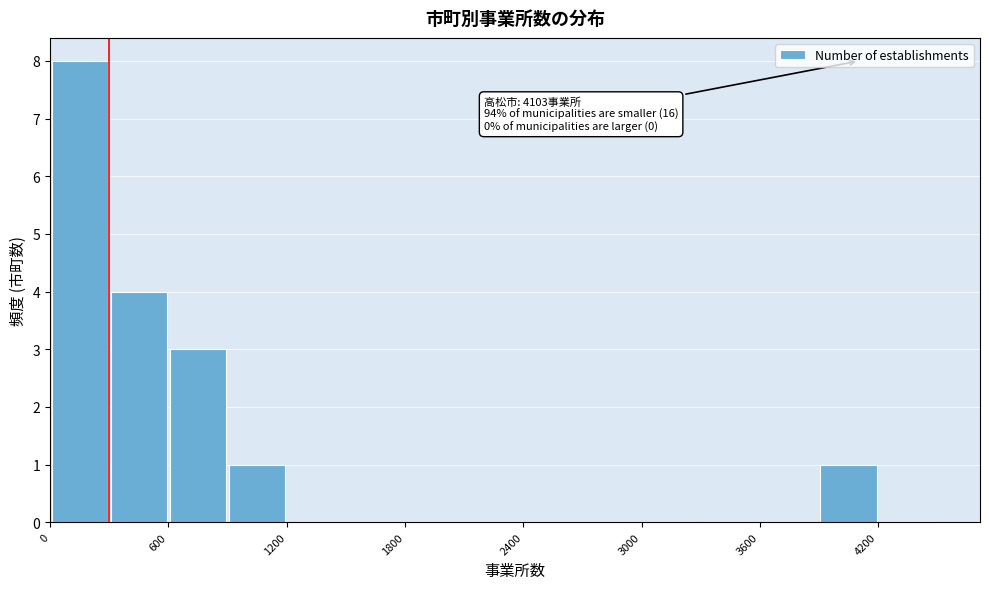

Read against the x-axis, roughly where is the centre of the tallest bar?

200